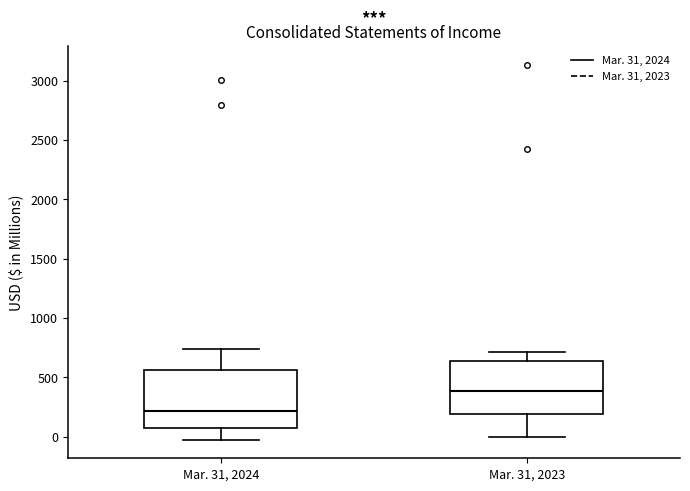

Which box's median line is the highest?

Mar. 31, 2023